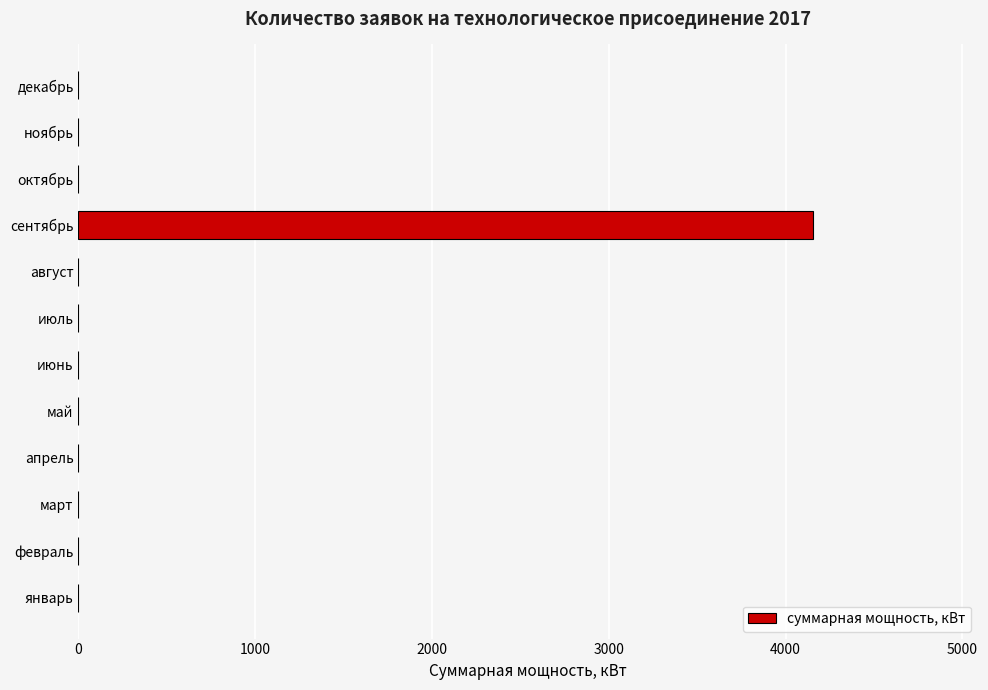

What is the greatest value displayed?

4157.3